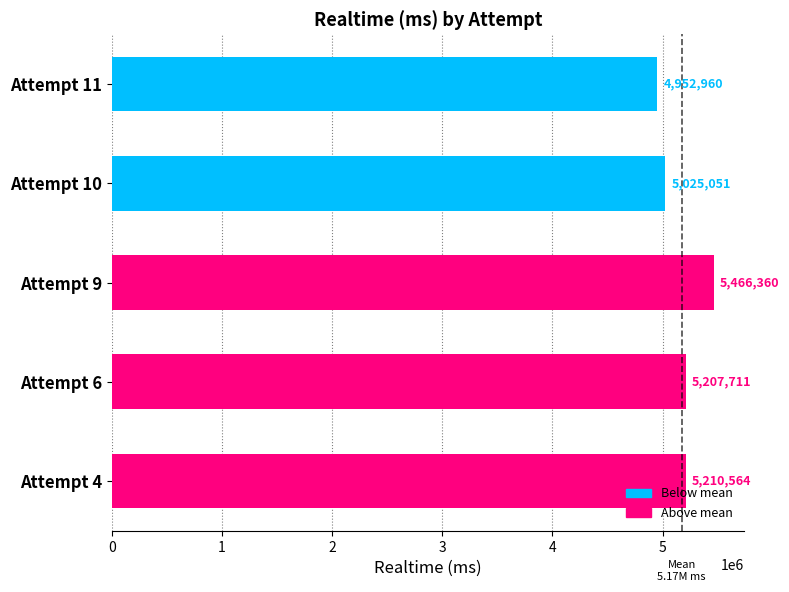

Rank the categories by value from highest to lowest.

Attempt 9, Attempt 4, Attempt 6, Attempt 10, Attempt 11